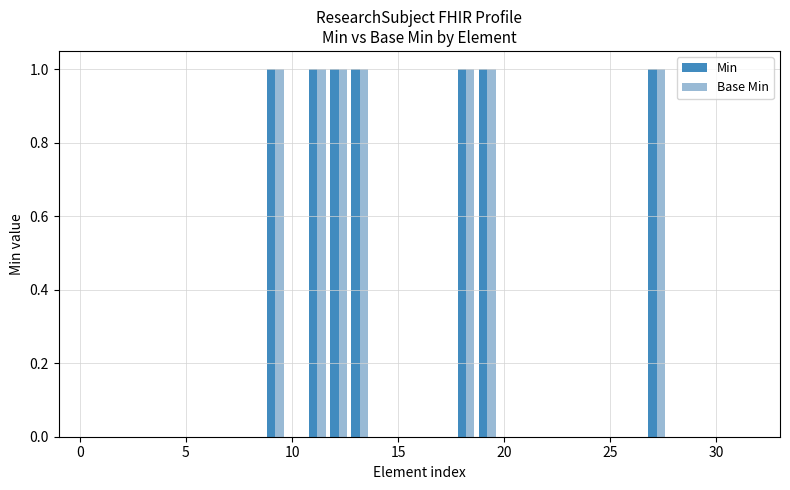

What is the sum of all Min values?

7